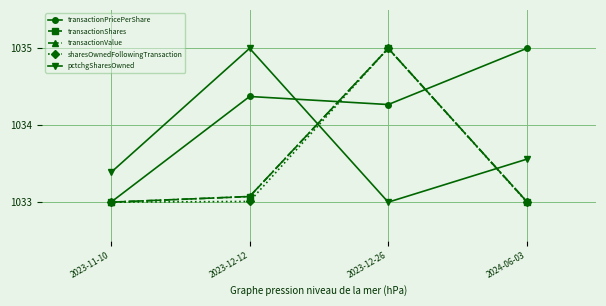

After their last crossing, which series has the higher values: transactionPricePerShare or pctchgSharesOwned?

transactionPricePerShare